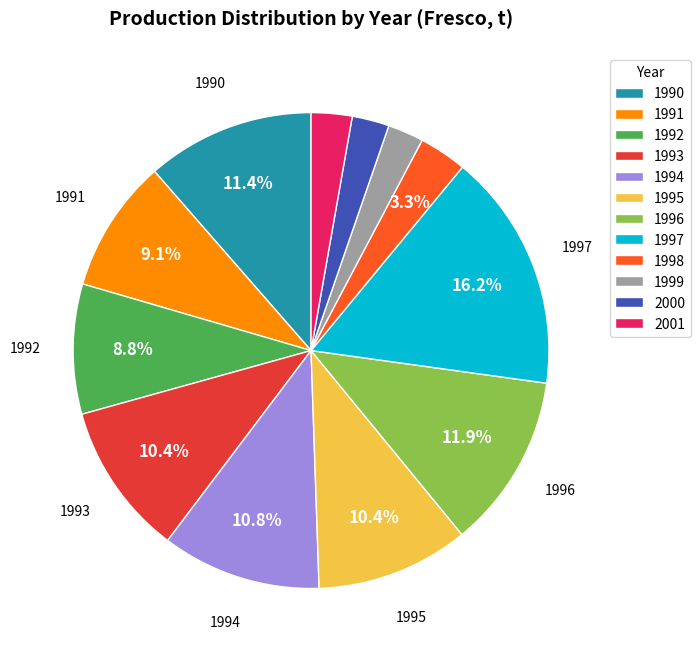

To the nearest percent, what is the average slice percentage?

8%